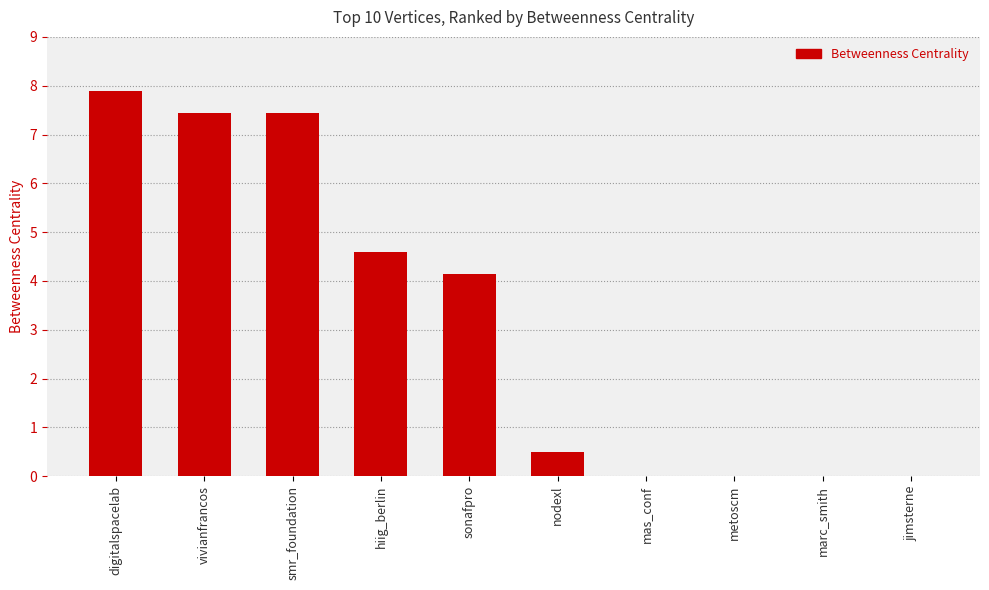

What is the sum of all values?

32.0